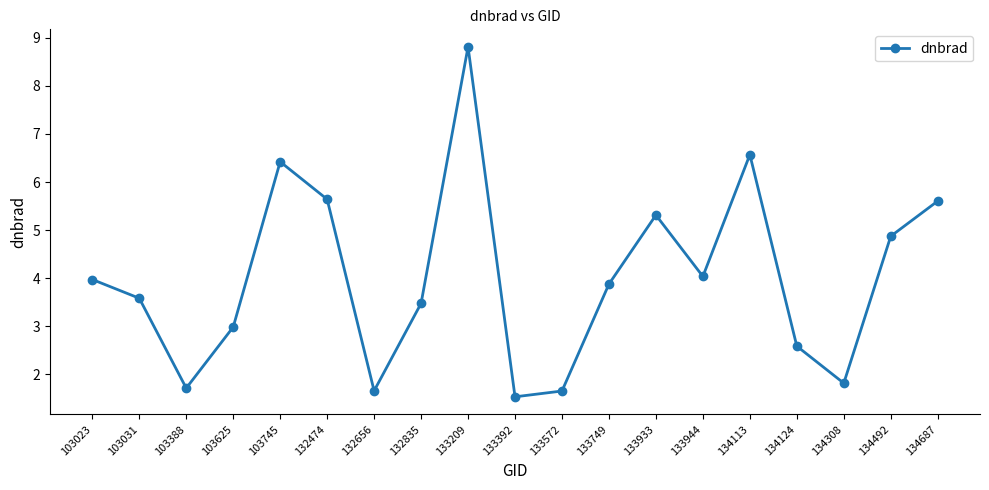

How many points are lower than both their immediate neighbors (excluding endpoints)?

5